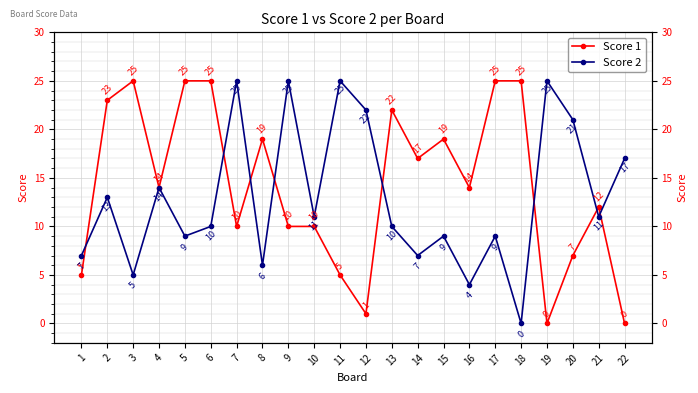

Where is the first local minimum for Score 2?

3